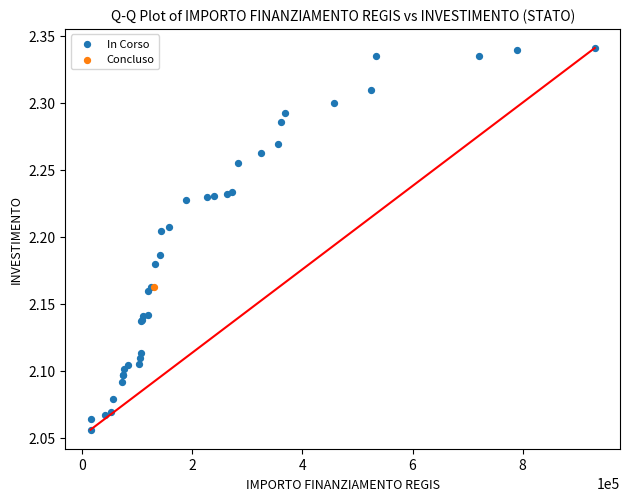

What are all the series names shown in the legend?

In Corso, Concluso